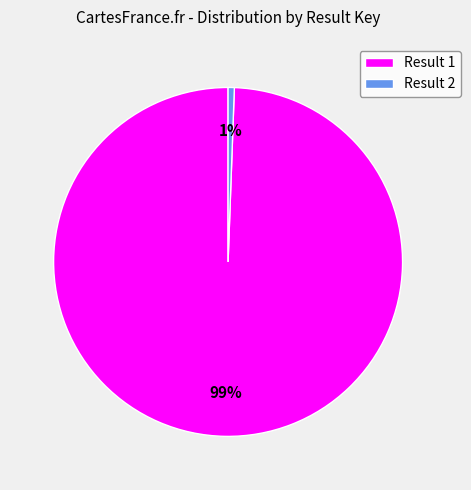

How many slices are in this pie chart?

2